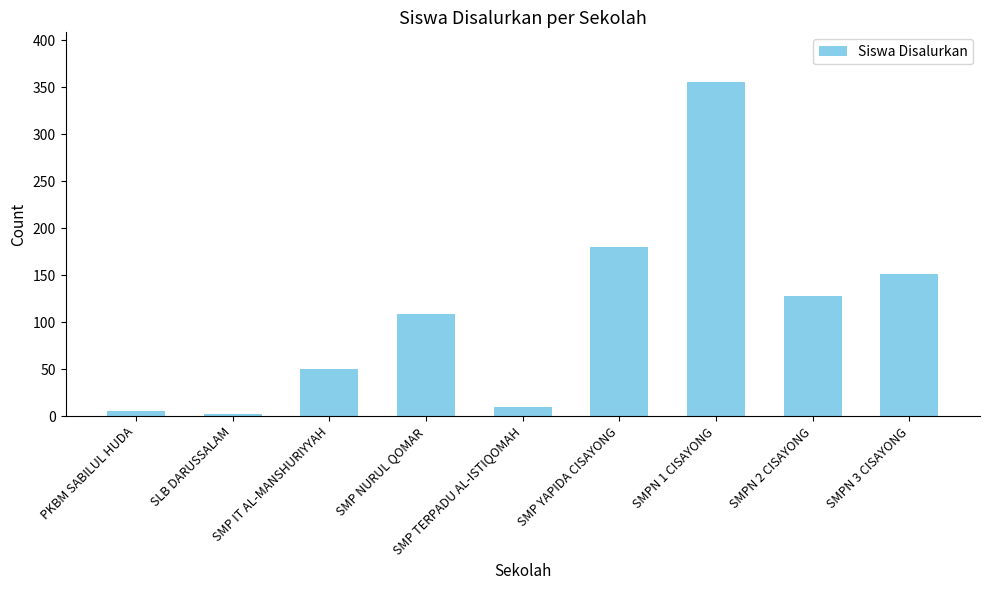

What is the sum of the values at SMP TERPADU AL-ISTIQOMAH and SMPN 1 CISAYONG?

365